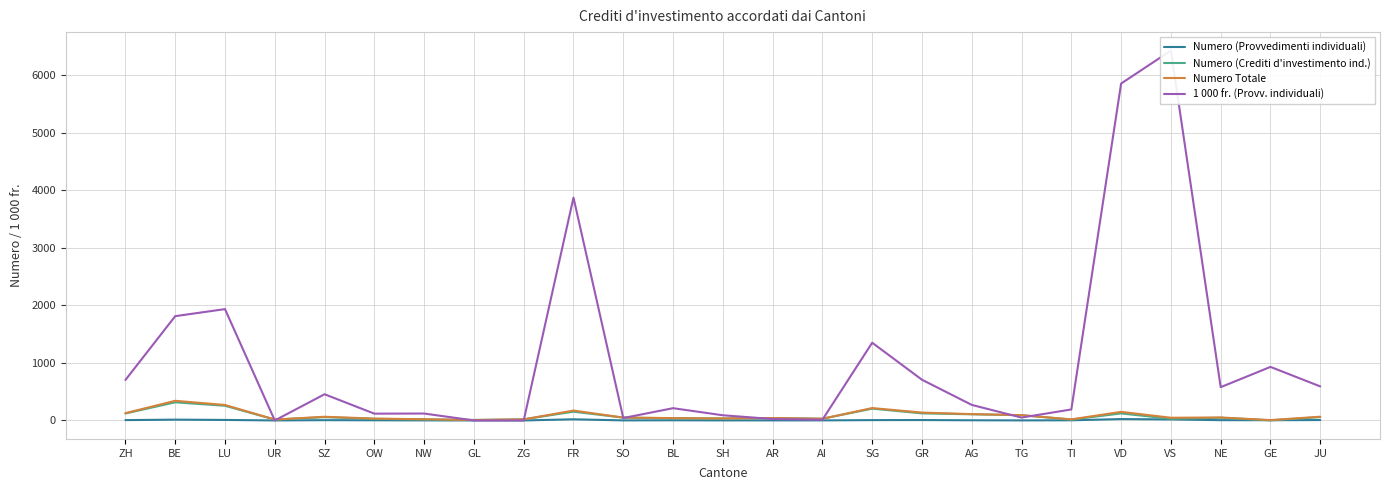

What is the label of the 12th point from the right?

AR